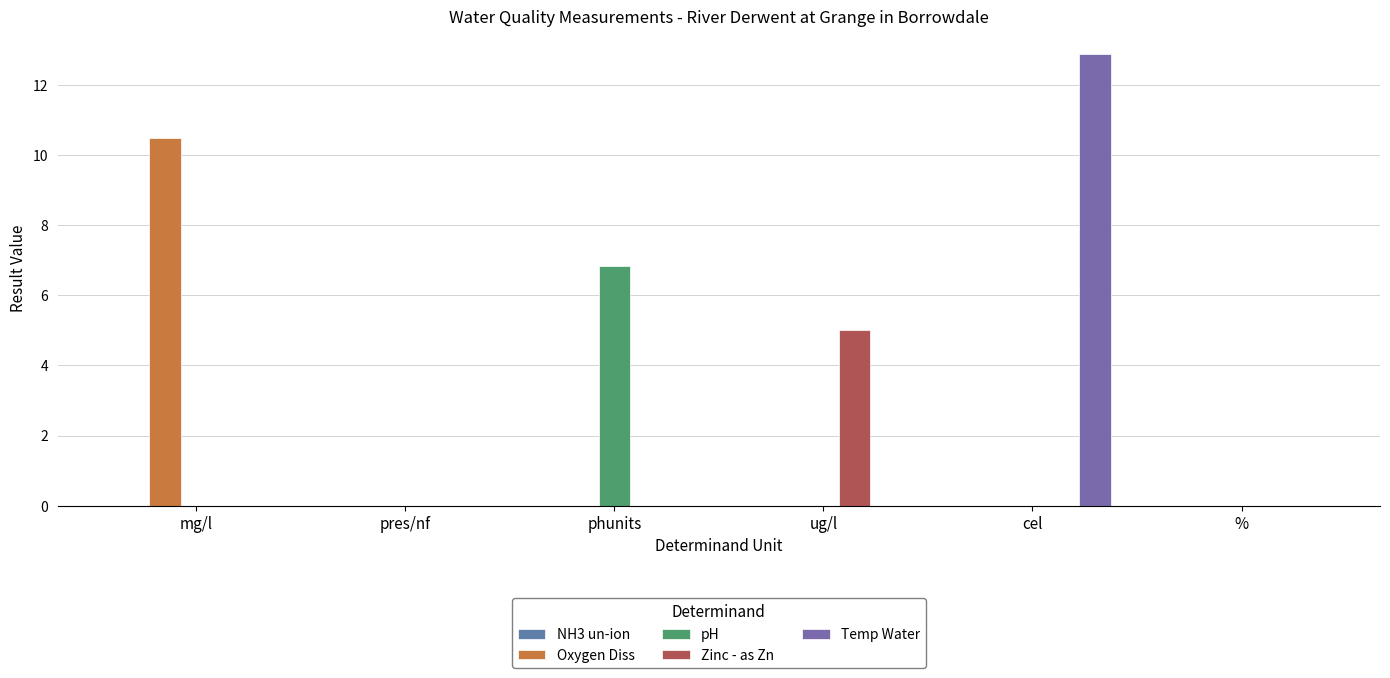

What is the label of the 2nd bar from the left?

pres/nf